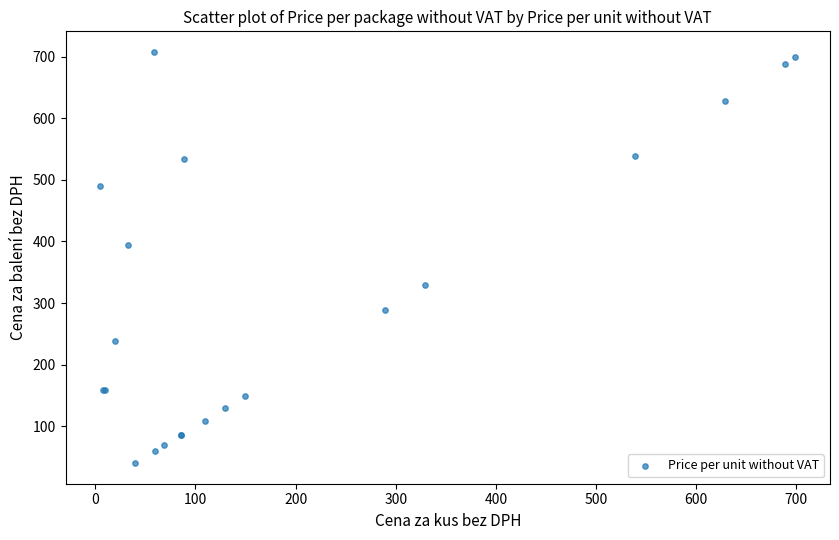

What Y value in the scatter plot is closest to 373?

394.8